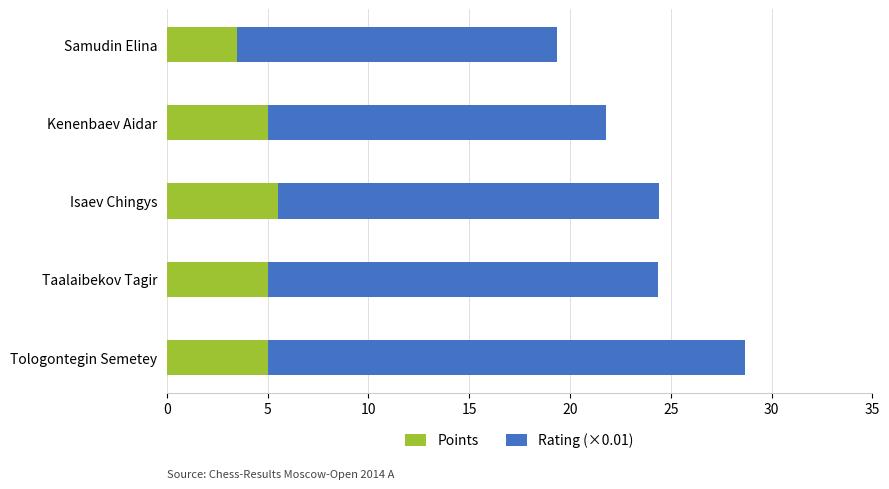

What is the average value of the Points series?

4.8